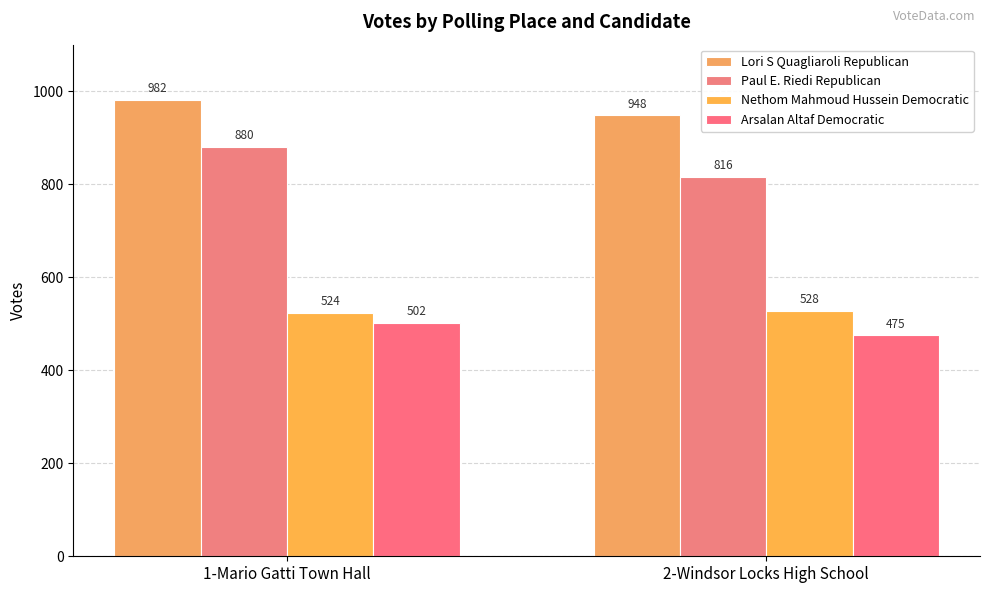

What is the value of the Nethom Mahmoud Hussein Democratic bar at the 2nd from the left?

528